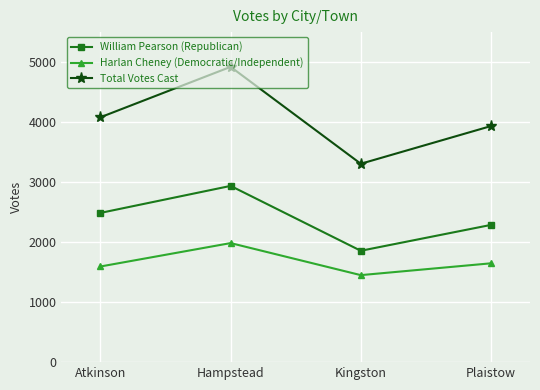

What is the sum of all Harlan Cheney (Democratic/Independent) values?

6675